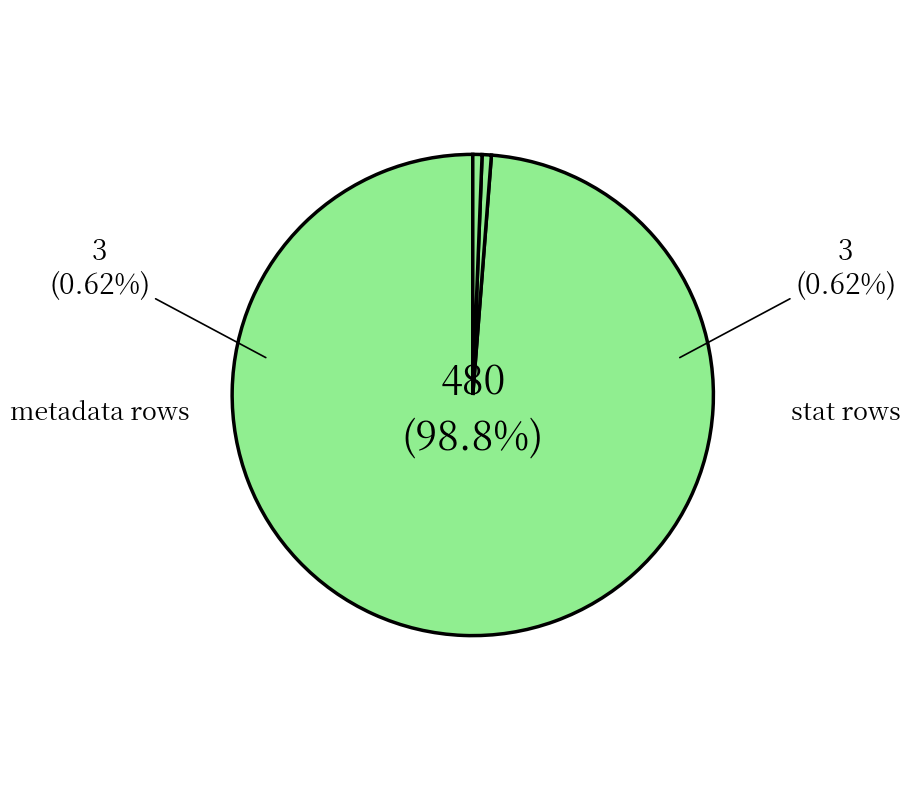

What is the largest slice in the pie chart?

sci